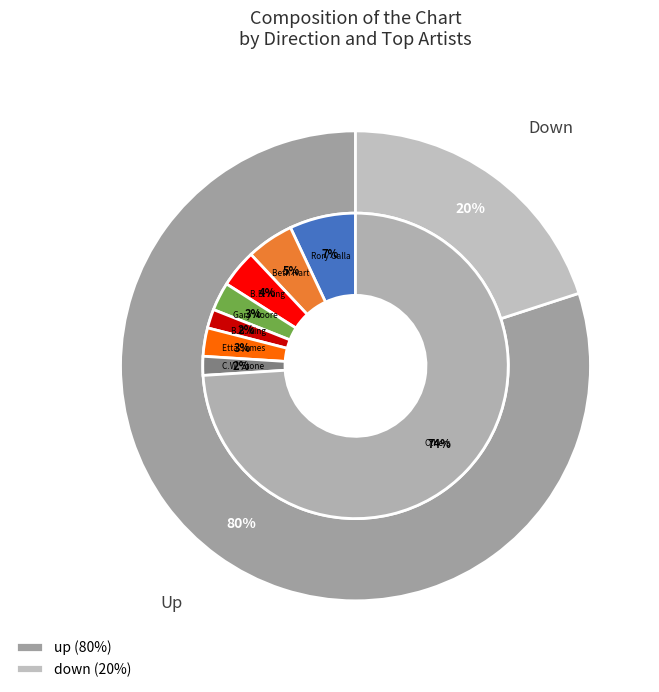

What is the smallest slice in the pie chart?

down